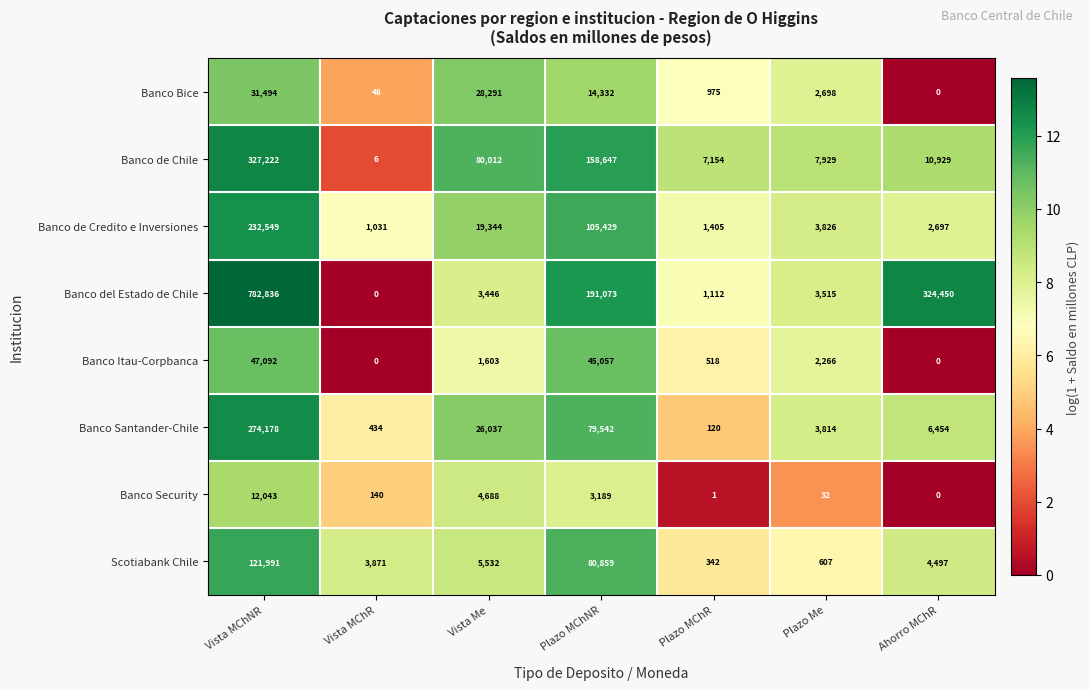

Which category has the lowest value in the Banco de Chile series?

Vista MChR